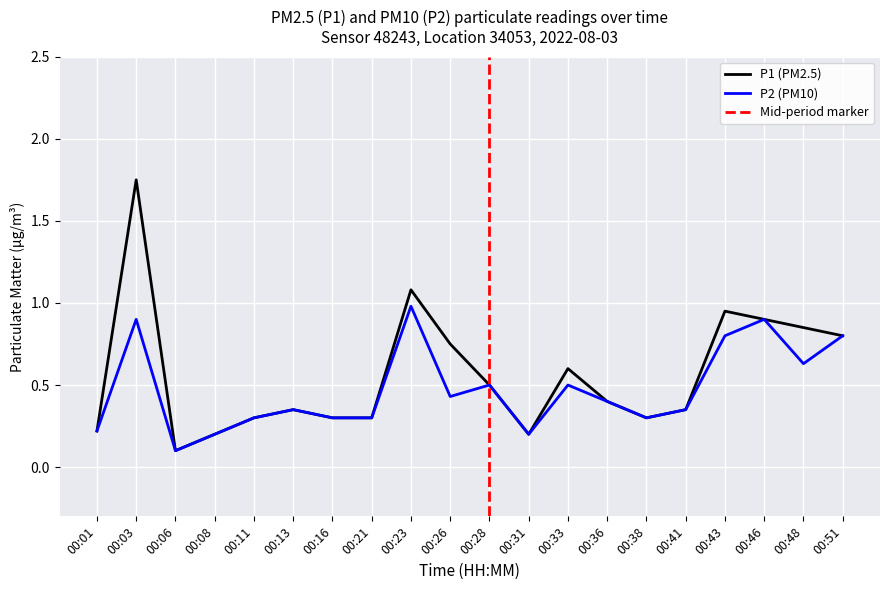

What is the value of the P1 point at the 20th from the left?

0.8